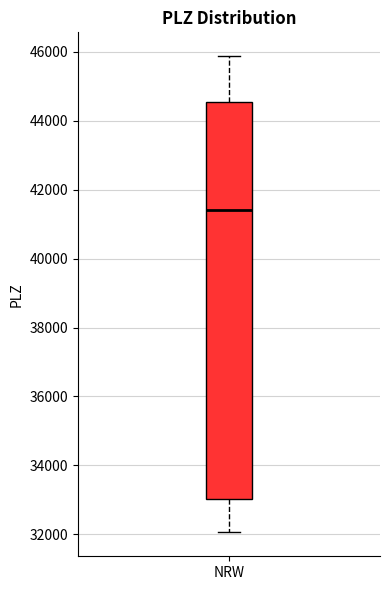

Where is the upper edge of the box for NRW on the y-axis? The values are not printed on the chart, so give them approximately, as read against the axis.

44600